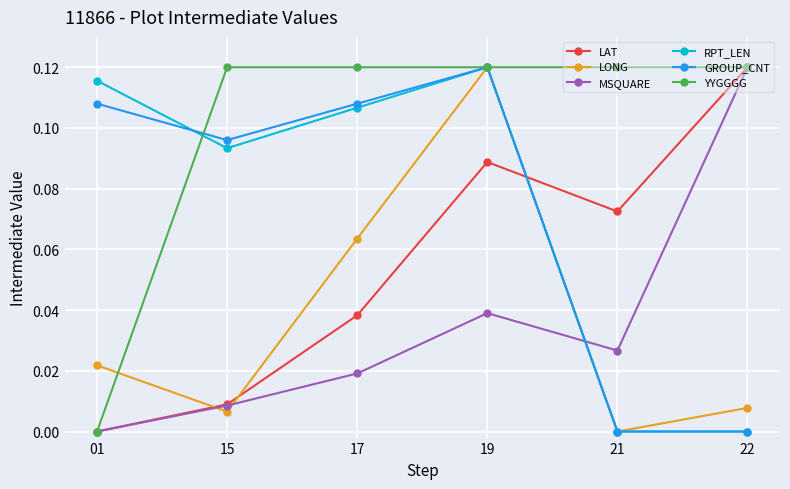

In LAT, how many points are lower than both neighbors (excluding endpoints)?

1